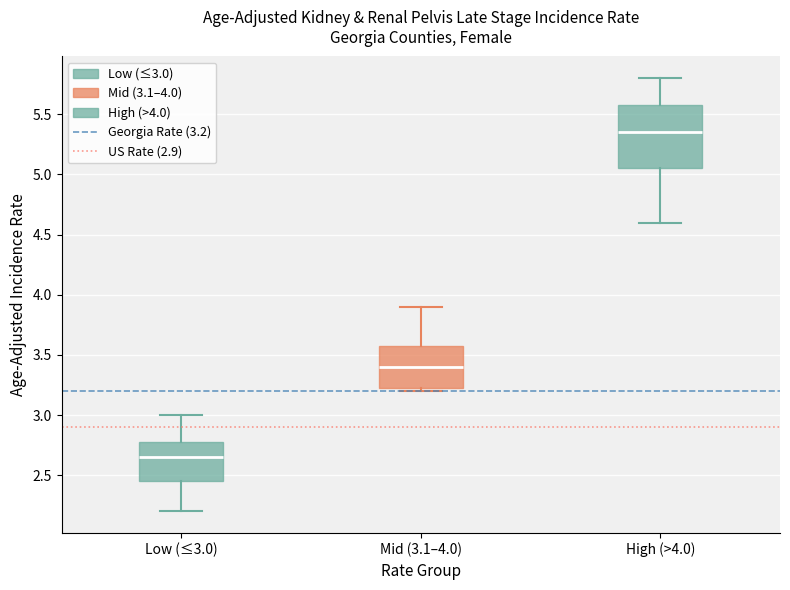

Which box's median line is the highest?

High (>4.0)